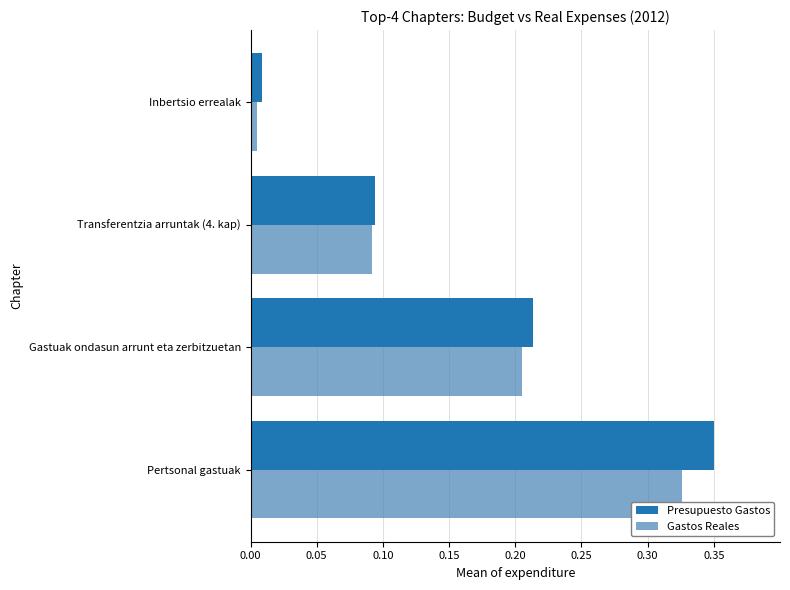

What are all the series names shown in the legend?

Presupuesto Gastos, Gastos Reales